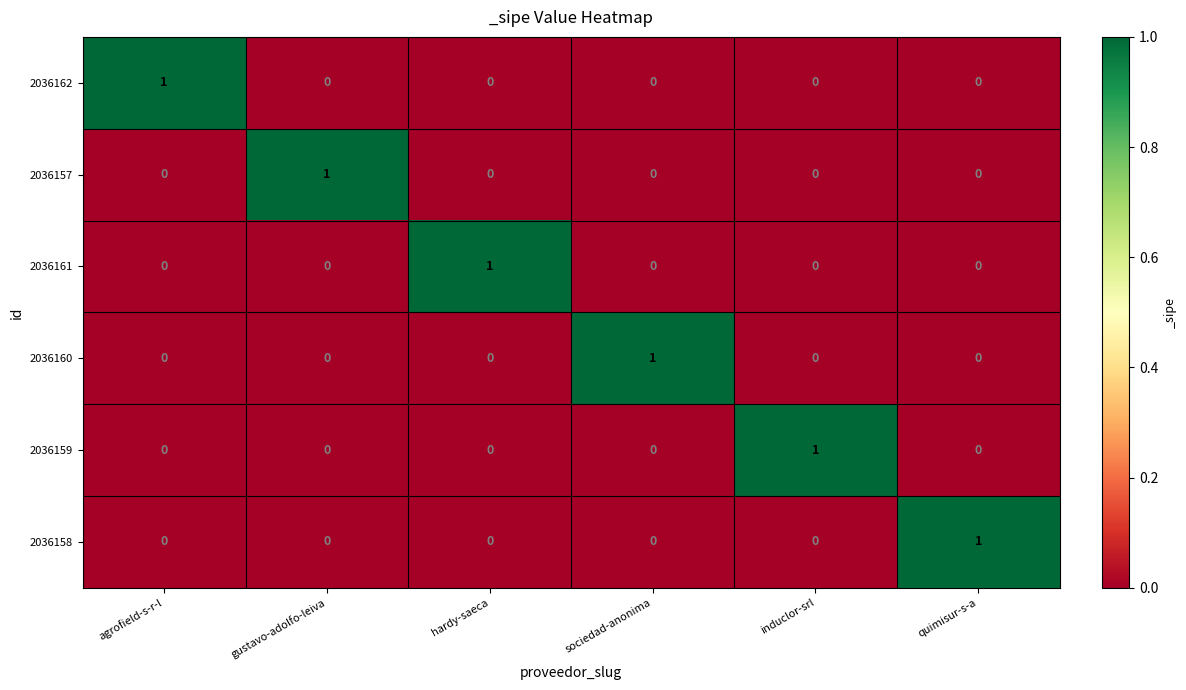

Which category has the highest value in the 2036162 series?

agrofield-s-r-l